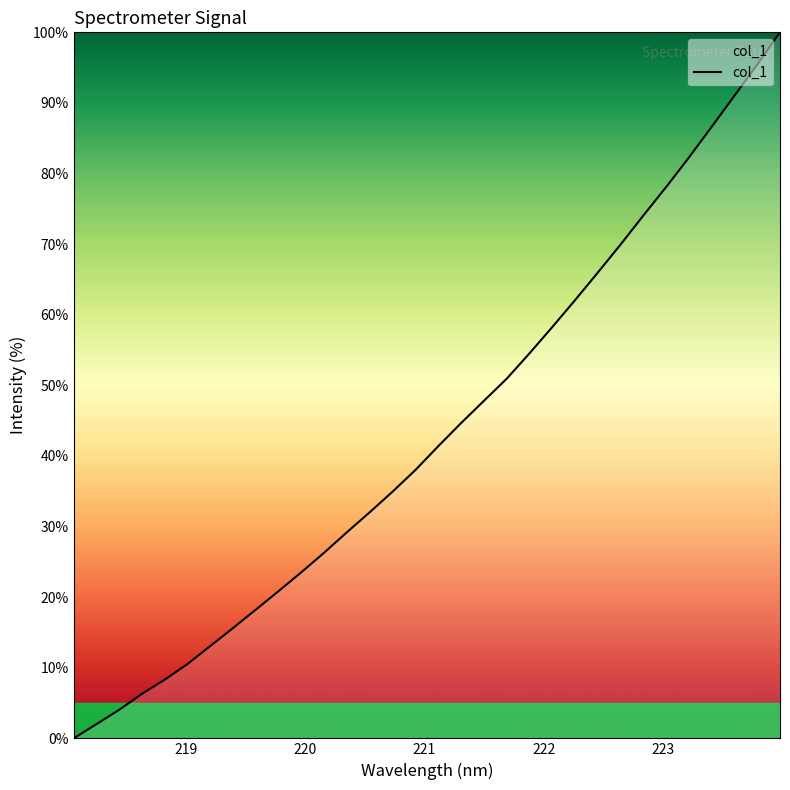

What is the difference between the maximum and minimum values?

100.0